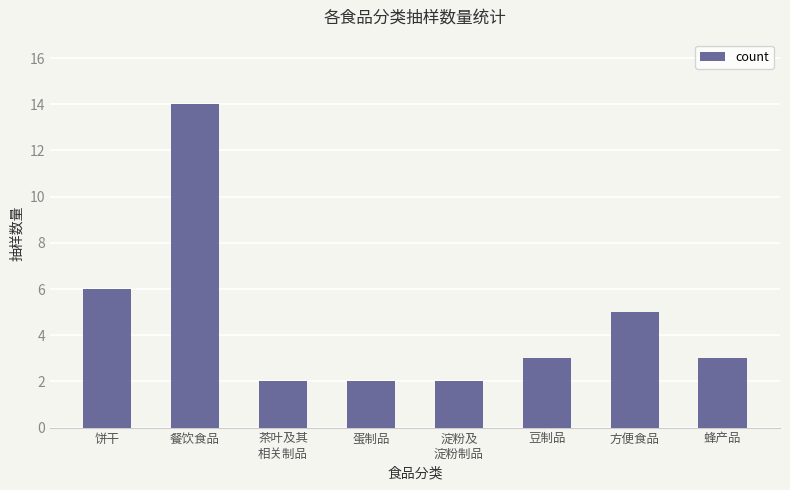

True or false: the data shows 2 at 蜂产品.

False